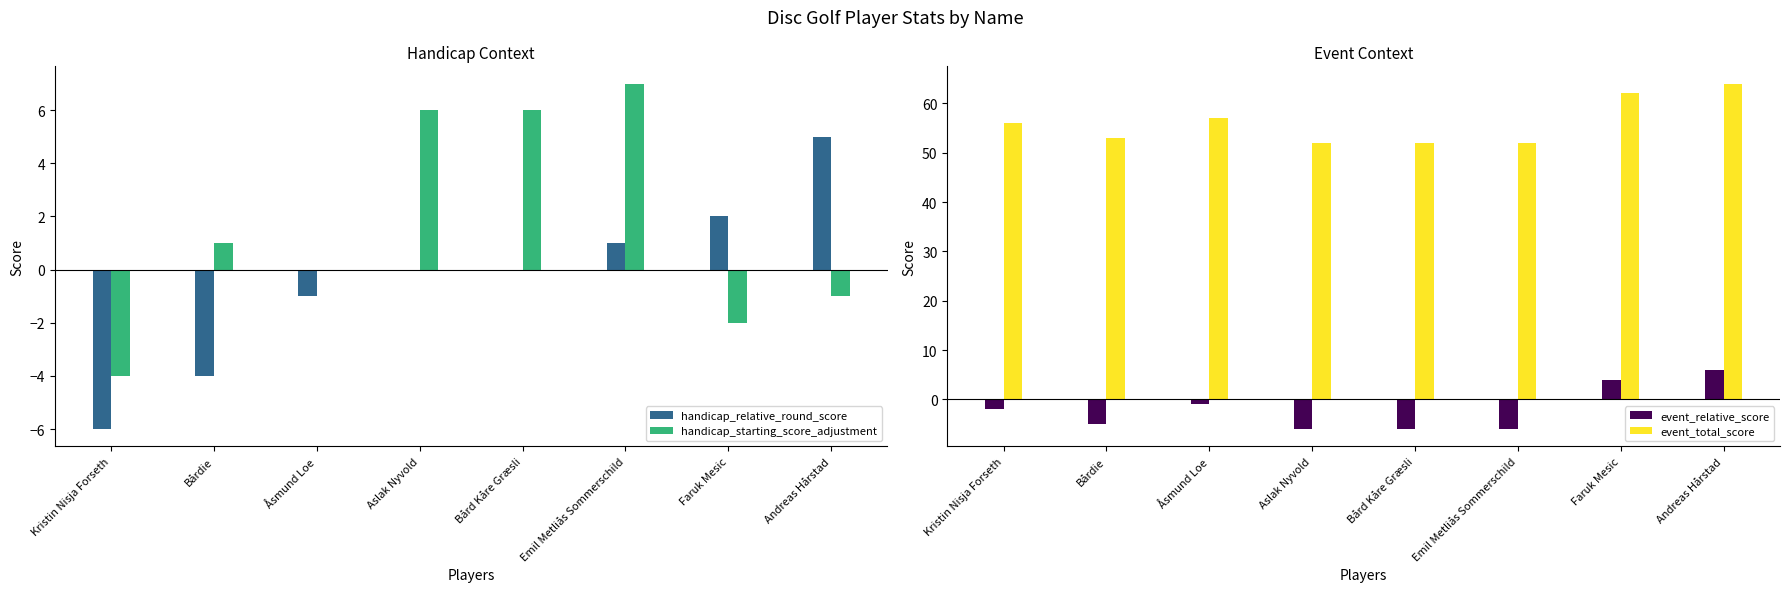

What are all the series names shown in the legend?

handicap_relative_round_score, handicap_starting_score_adjustment, event_relative_score, event_total_score